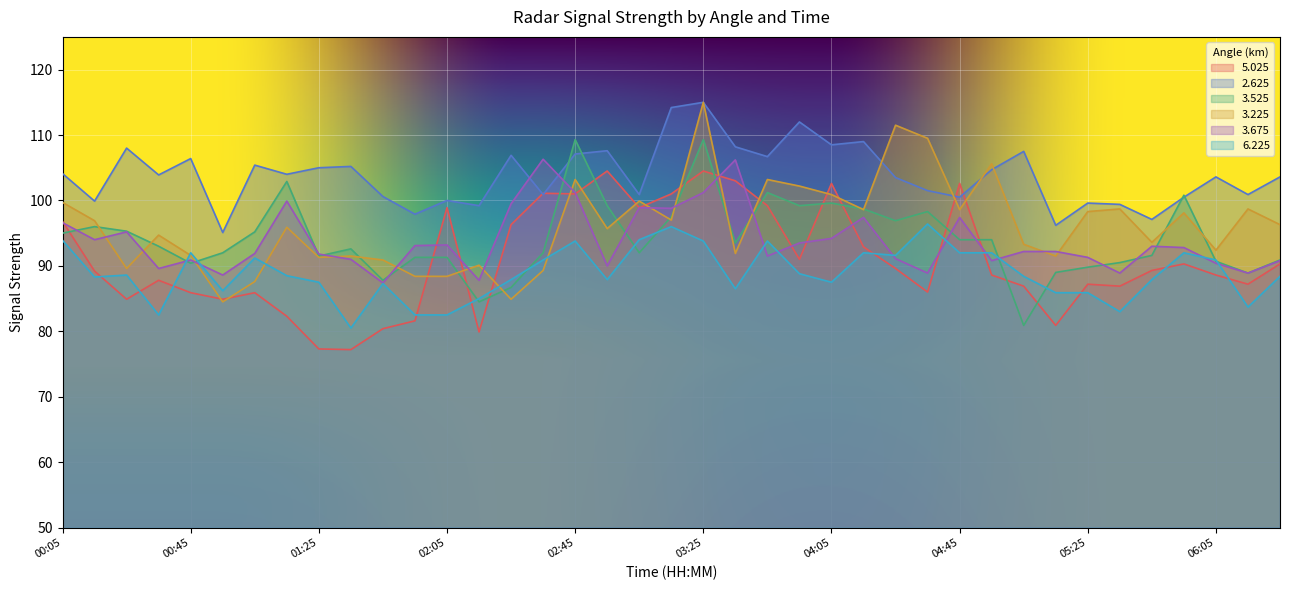

Does the chart display data point markers on the line(s)?

No